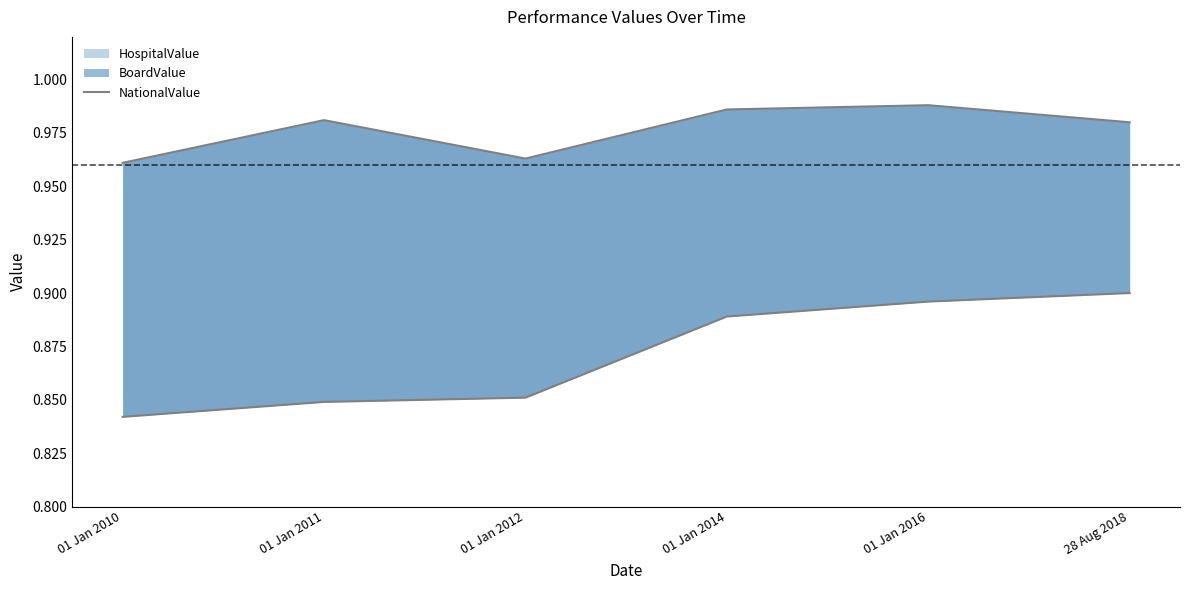

Reading left to right, extract all data points from this chart.

0.8	0.8	0.9	0.9	0.9	0.9